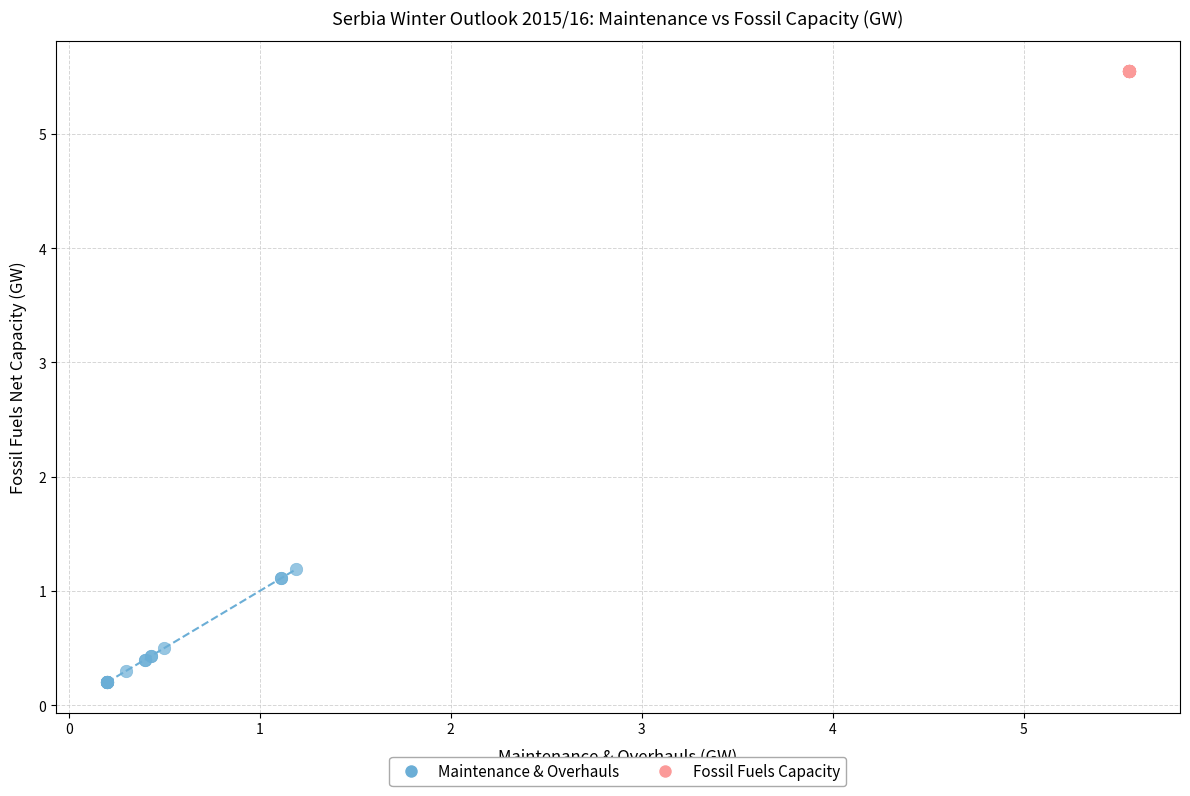

Which series contains the lowest Y value?

Maintenance & Overhauls